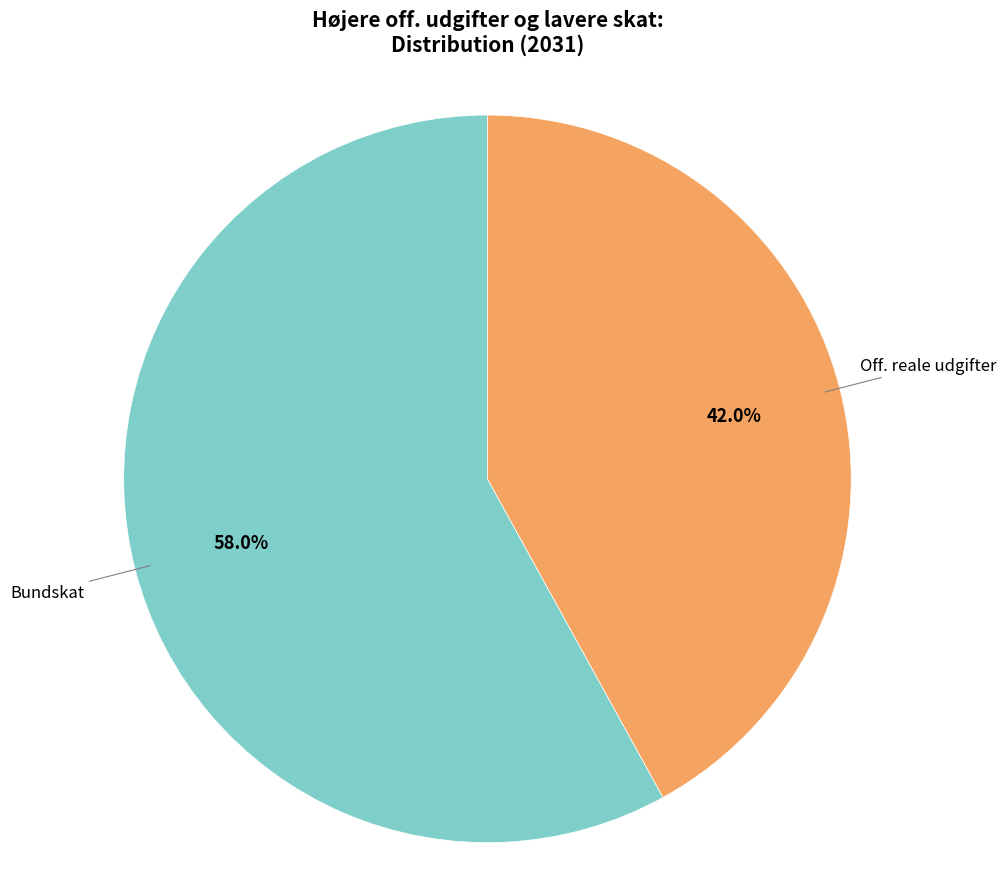

Is there a majority slice in this chart?

Yes